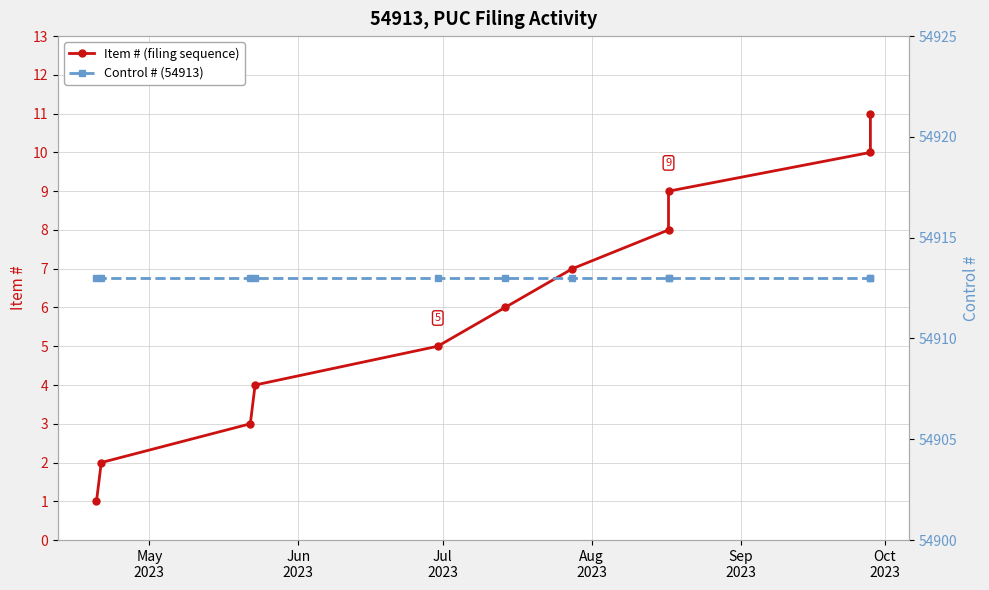

Which series changed the most between Sep
2023 and Oct
2023?

Item # (filing sequence)